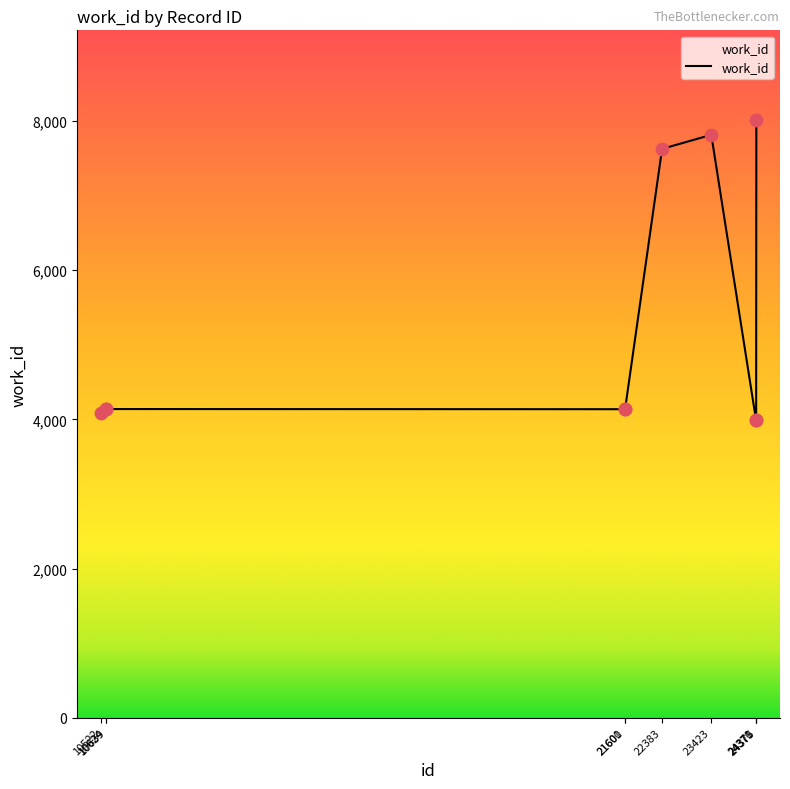

What is the change in value from 10522 to 22383?

+3547